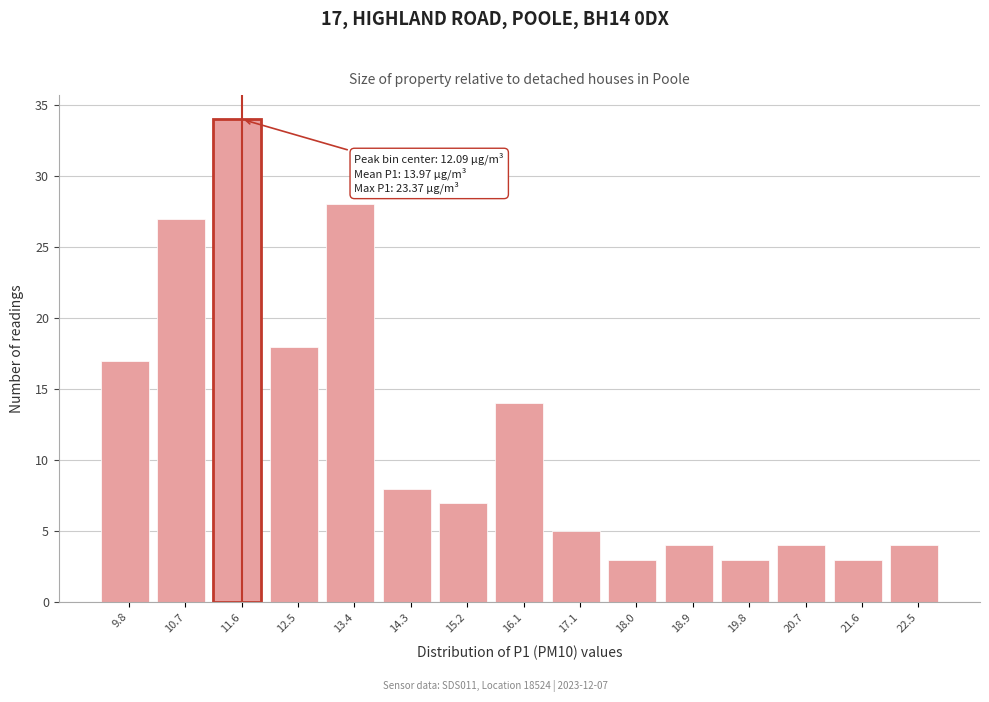

Reading right to left, extract all data points from this chart.

22.5=4	21.6=3	20.7=4	19.8=3	18.9=4	18.0=3	17.1=5	16.1=14	15.2=7	14.3=8	13.4=28	12.5=18	11.6=34	10.7=27	9.8=17